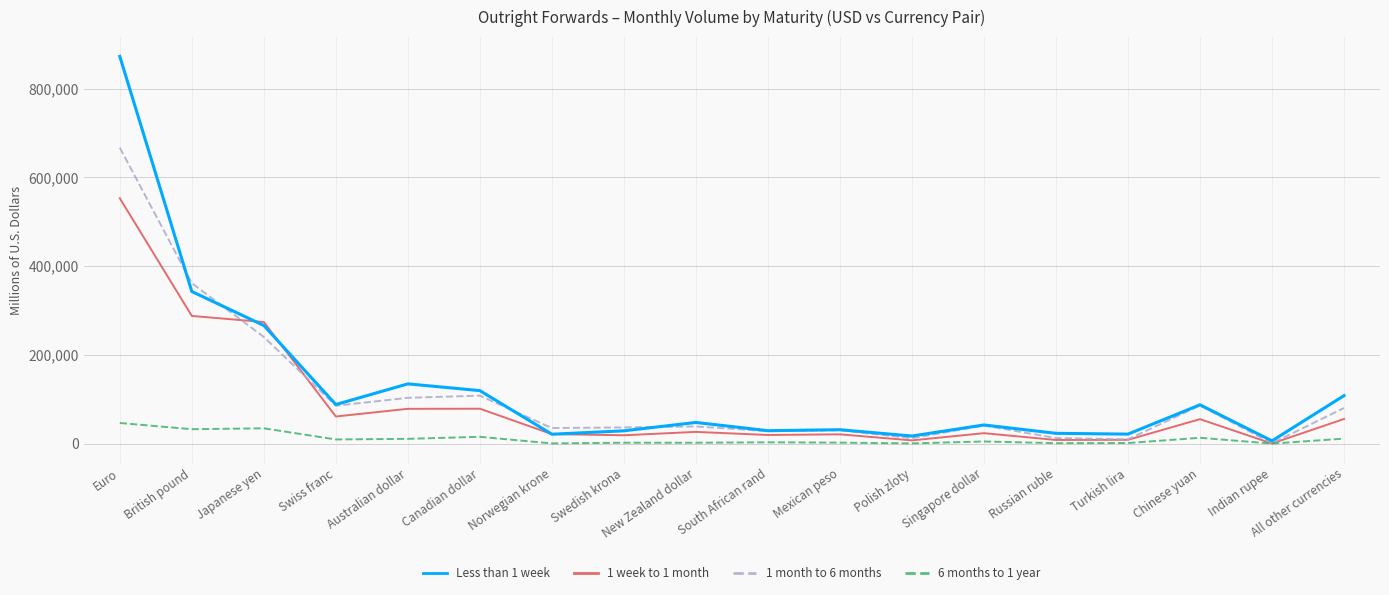

Is it true that 6 months to 1 year equals 13091 at Chinese yuan?

True